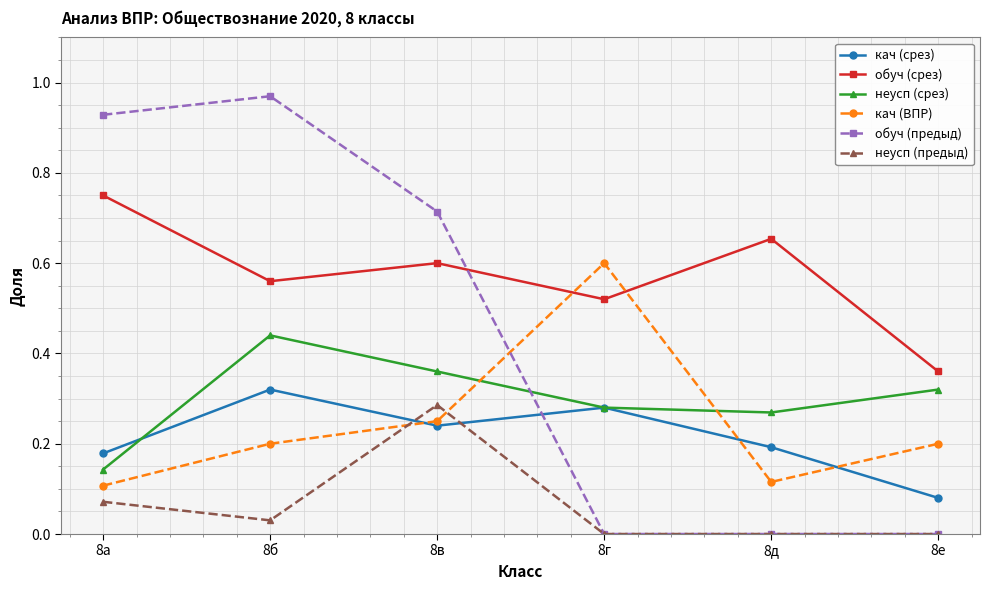

Where is the first local maximum for неусп (срез)?

8б